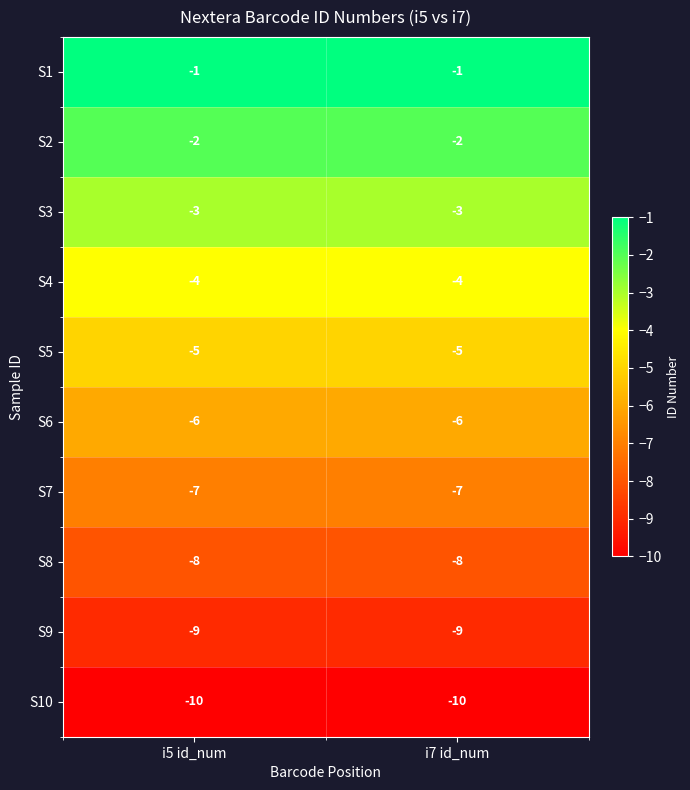

What is the average value of the S4 series?

-4